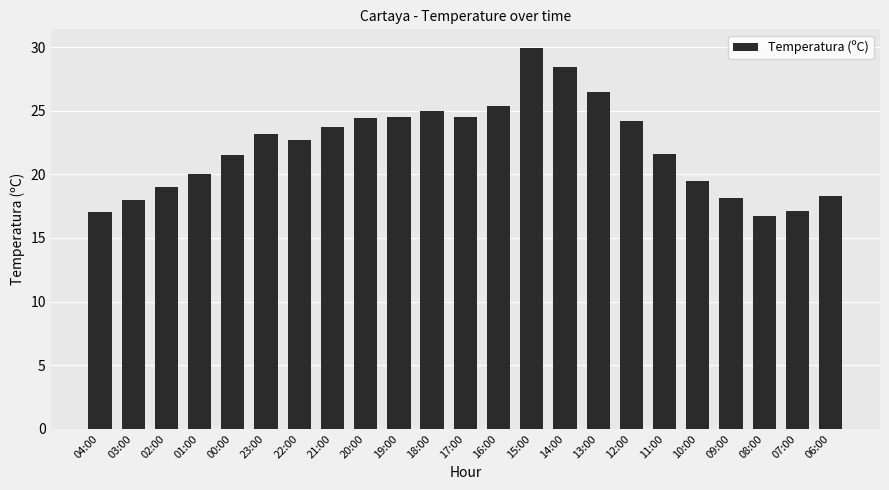

At which category does the chart reach its peak across all series?

15:00